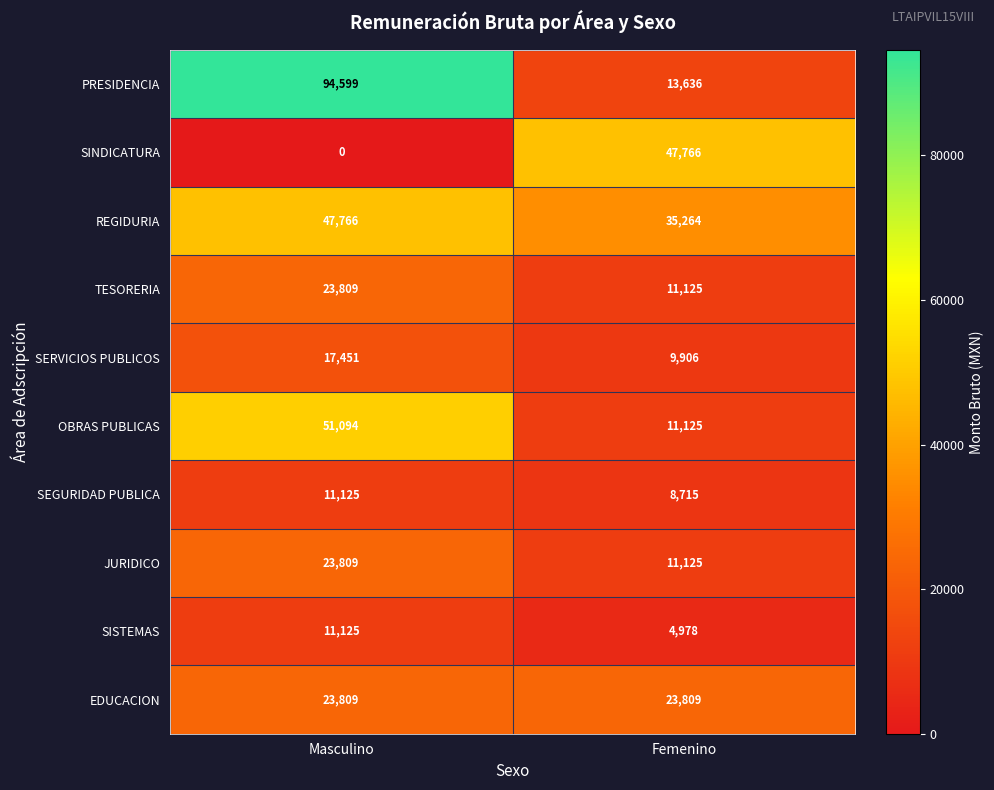

What is the approximate value of SEGURIDAD PUBLICA at Femenino?

8715